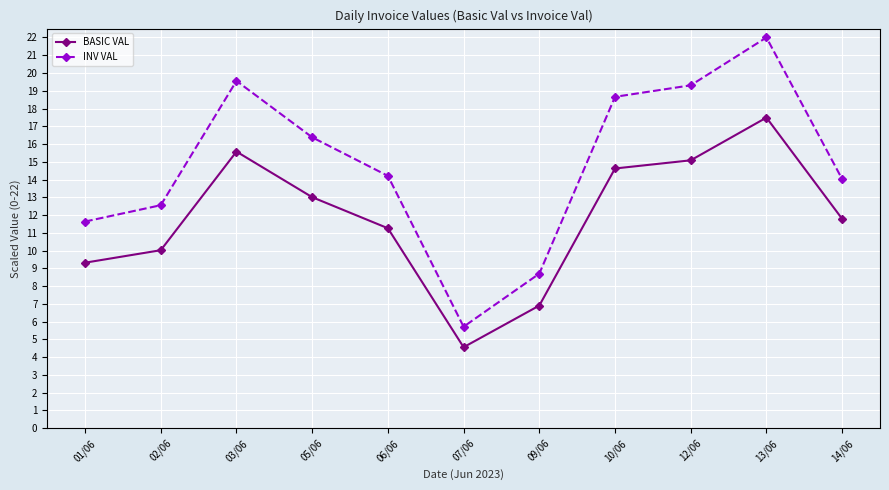

The value of INV VAL at 12/06 is 4.3. True or false?

False